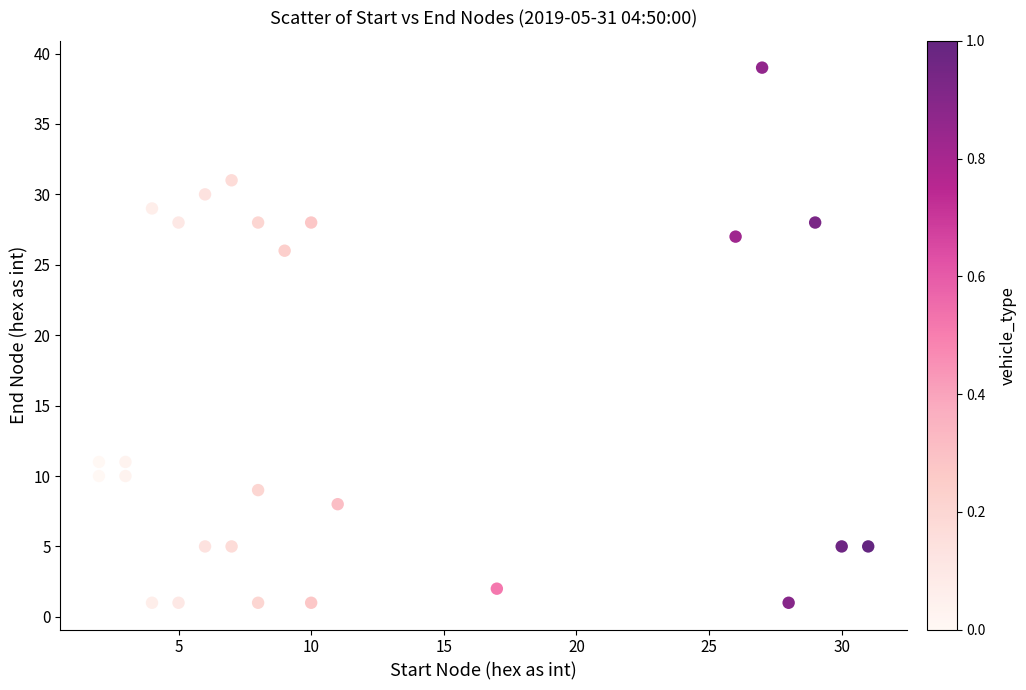

What is the range of X values (max minus min)?

29